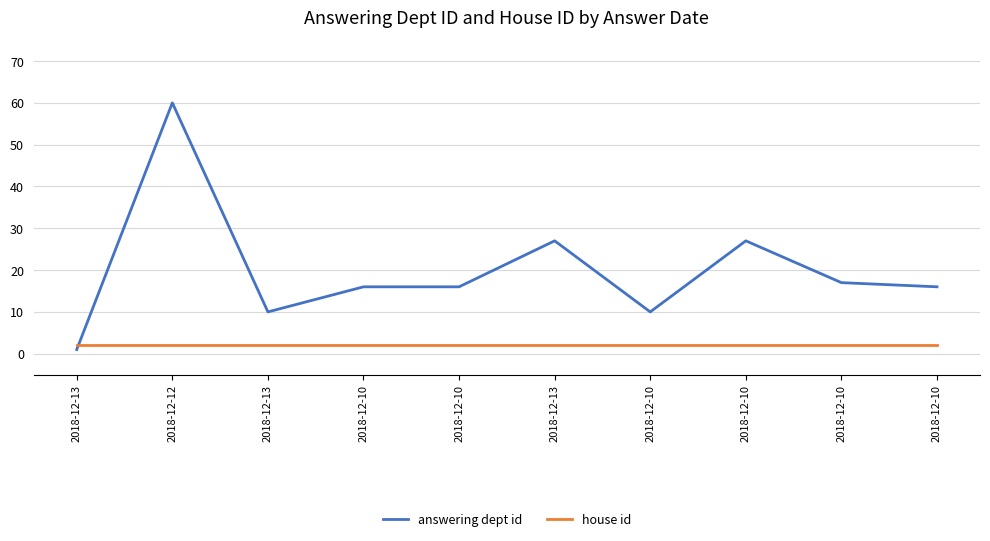

What are all the series names shown in the legend?

answering dept id, house id